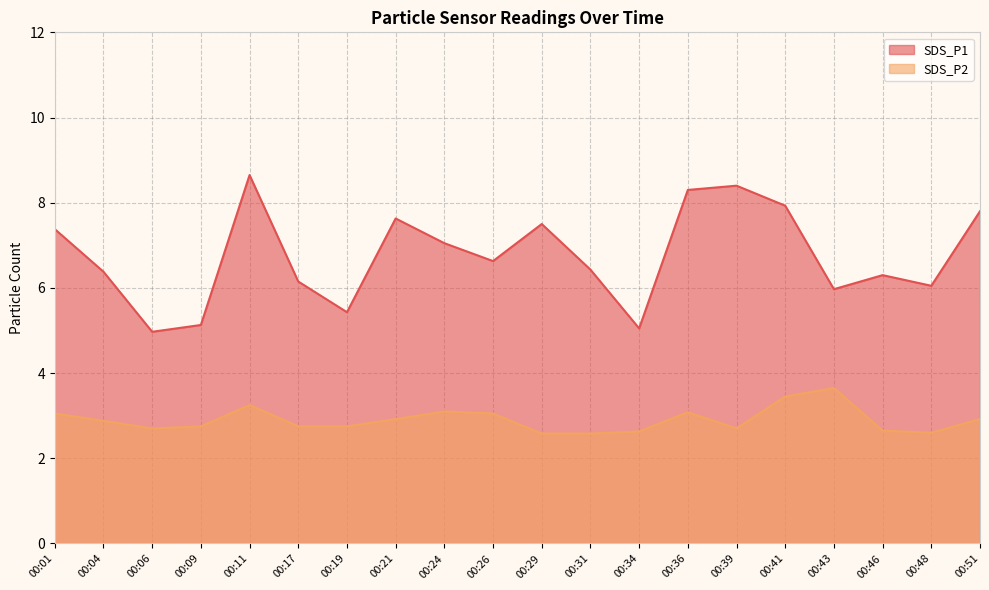

What is the minimum value shown in the chart?

2.6